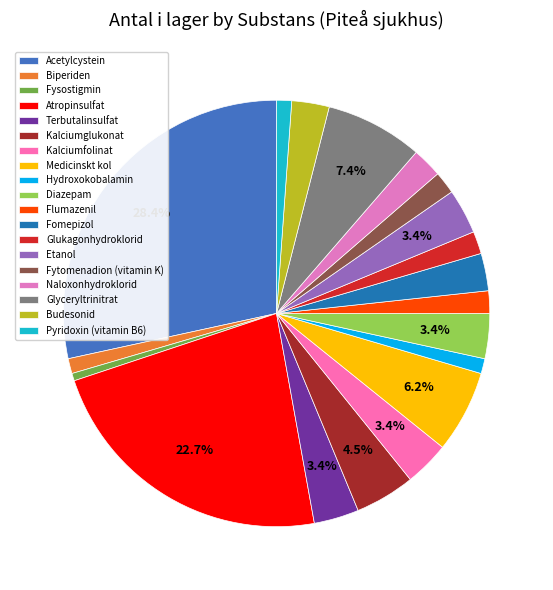

True or false: Fytomenadion (vitamin K) accounts for 2% of the total.

True